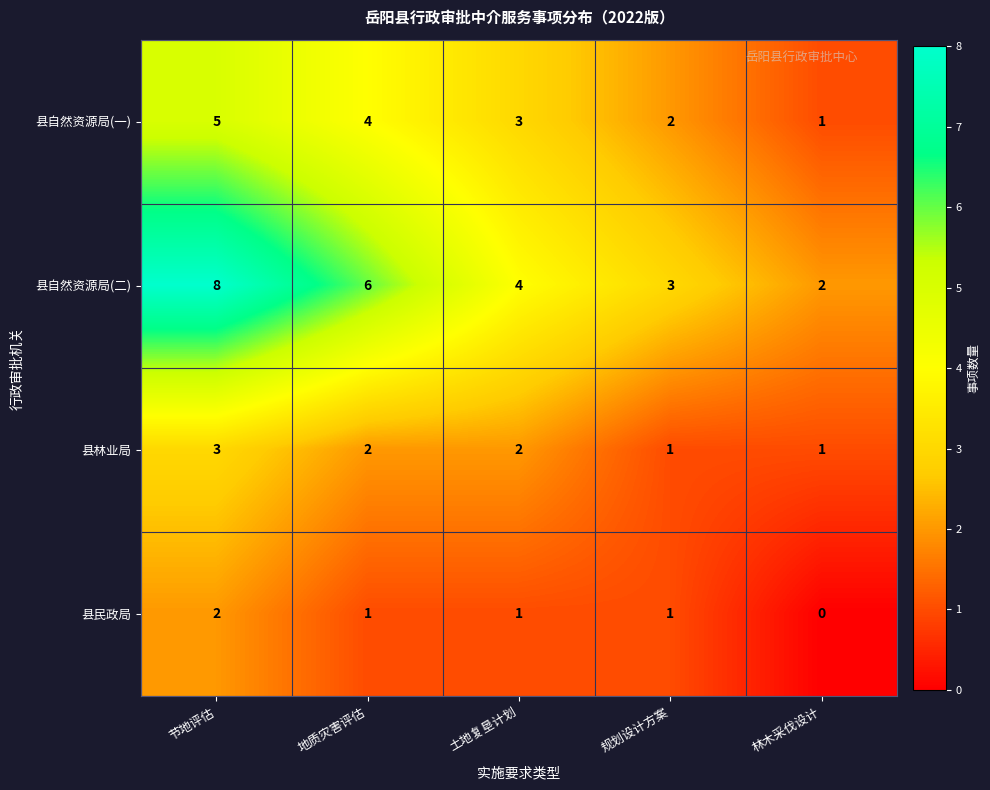

What is the difference between the 县自然资源局(二) values at 林木采伐设计 and 地质灾害评估?

4